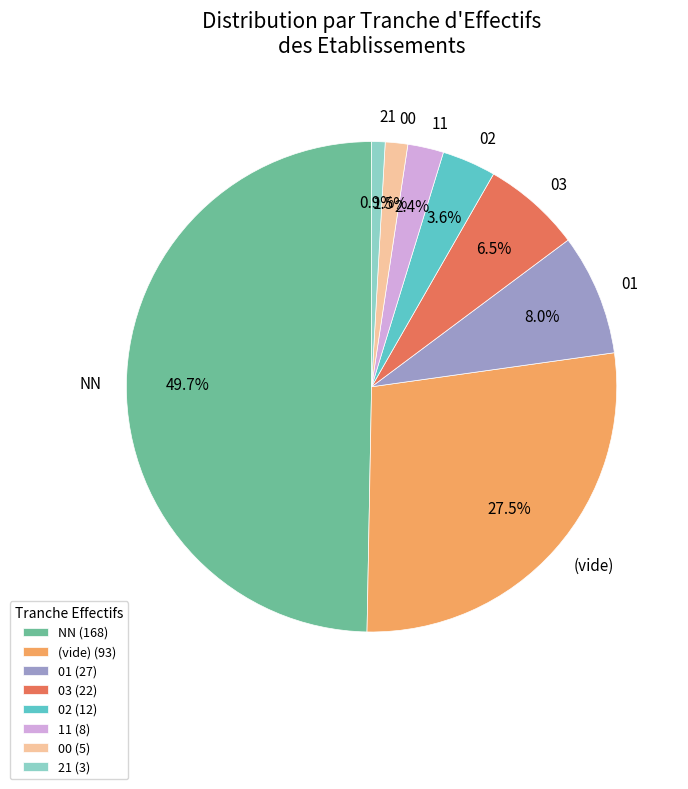

Combined, do 01 and 11 account for over 50%?

No